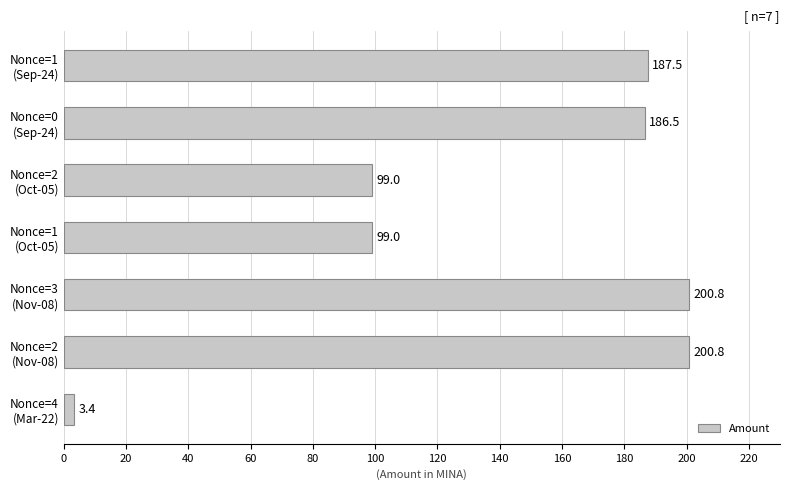

What is the minimum value shown in the chart?

3.4